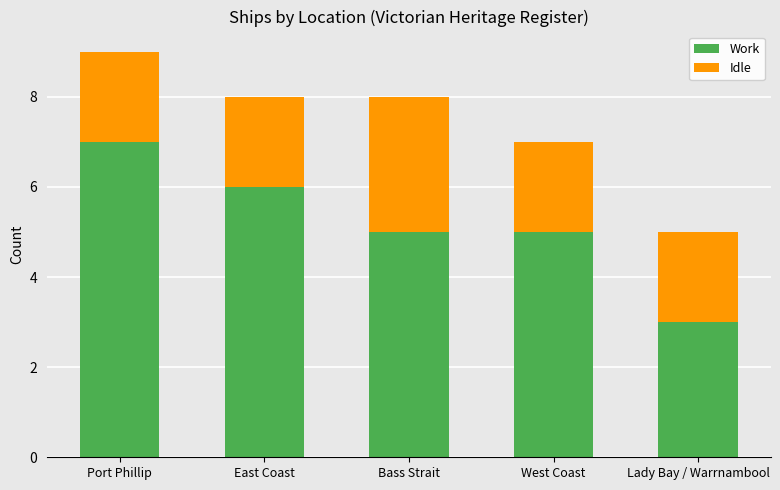

What is the sum of all Work values?

26